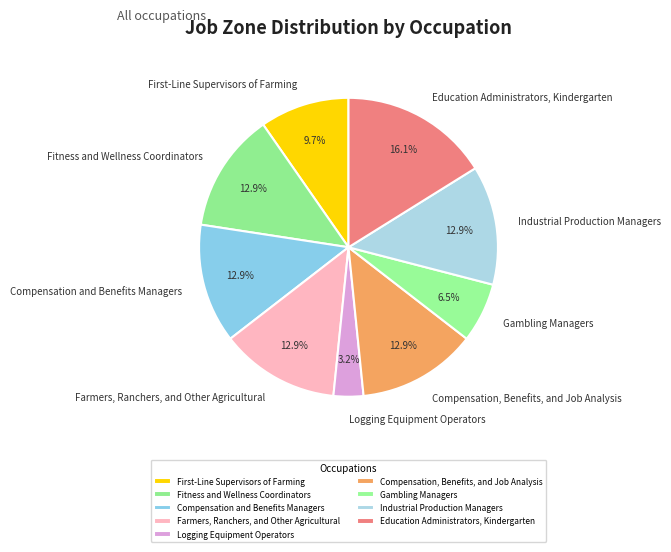

What is the smallest slice in the pie chart?

Logging Equipment Operators